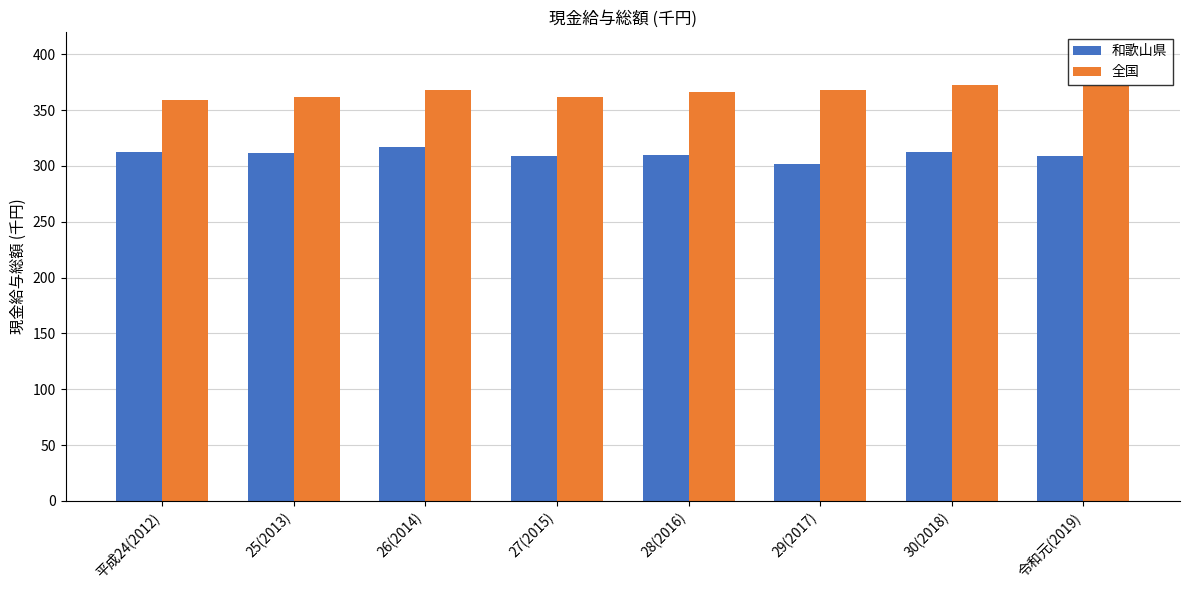

What is the label of the 5th bar from the left?

28(2016)